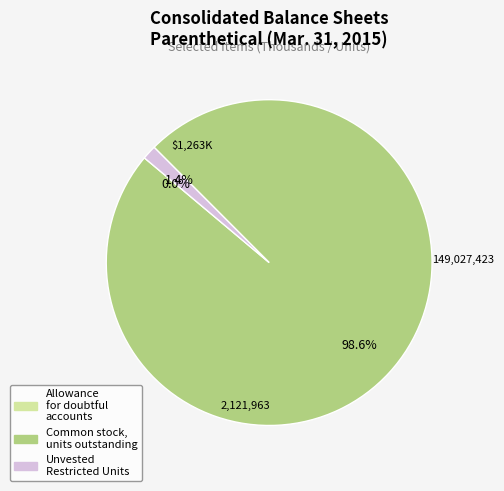

Is there any slice that represents more than half of the pie?

Yes